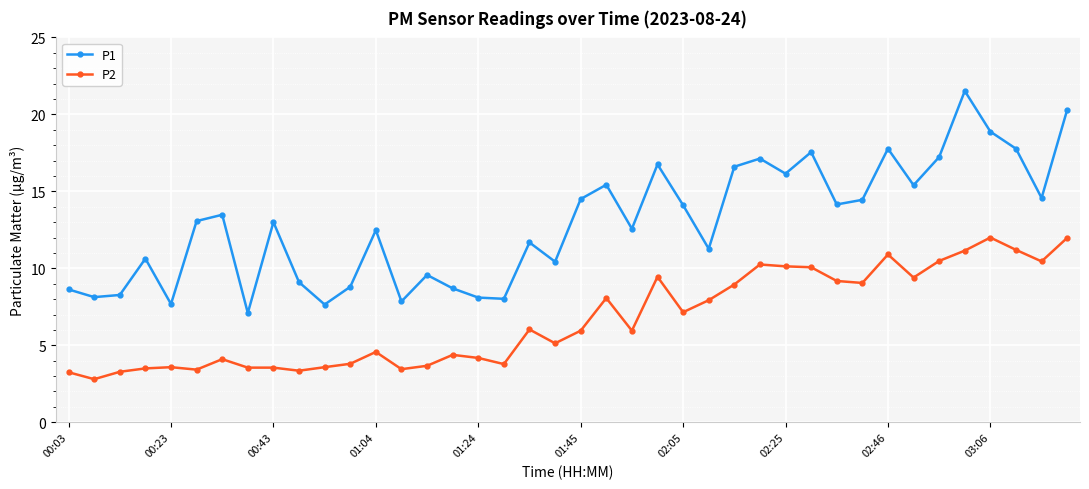

What are all the series names shown in the legend?

P1, P2